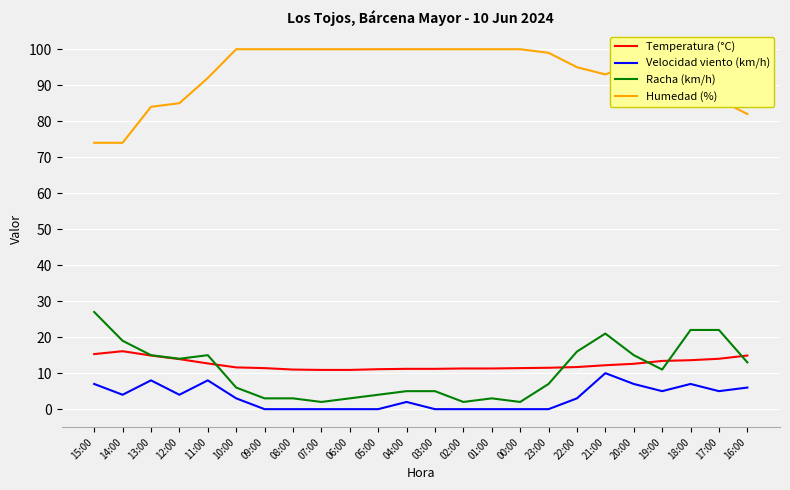

True or false: Temperatura (°C) and Humedad (%) cross at least once.

False